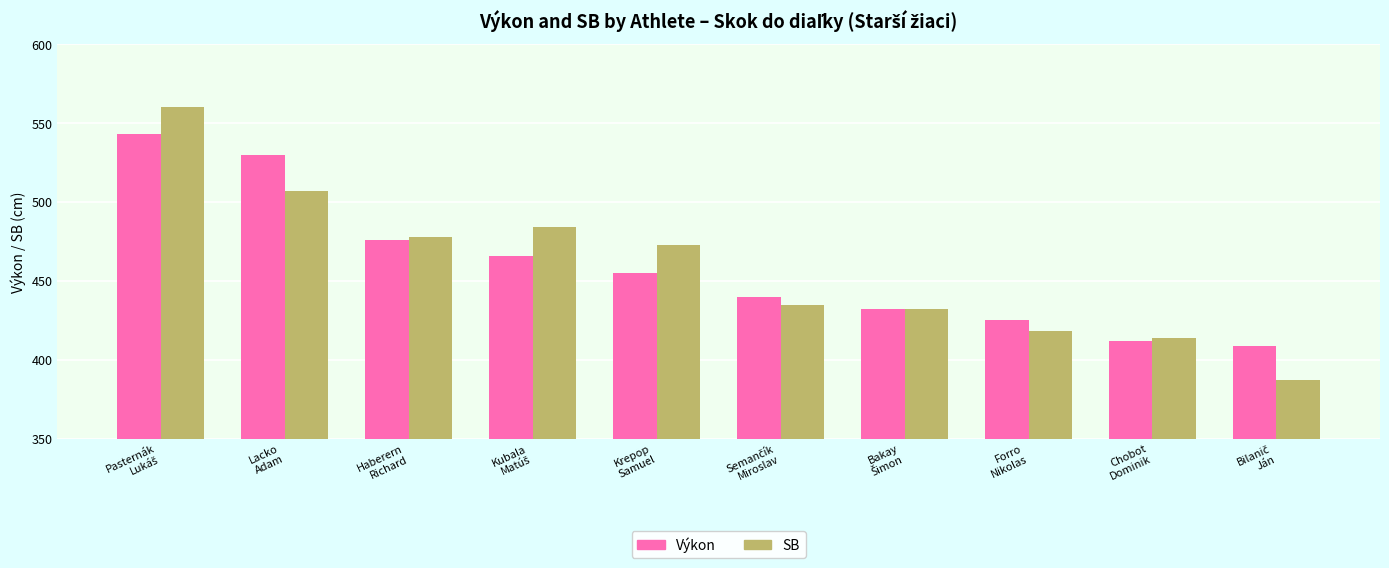

Reading right to left, list all the values displayed in this chart.

Výkon: 409	412	425	432	440	455	466	476	530	543
SB: 387	414	418	432	435	473	484	478	507	560